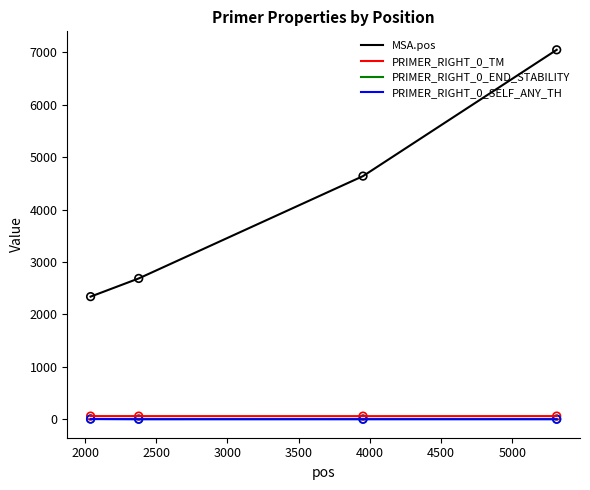

Which series has the widest spread of values?

MSA.pos